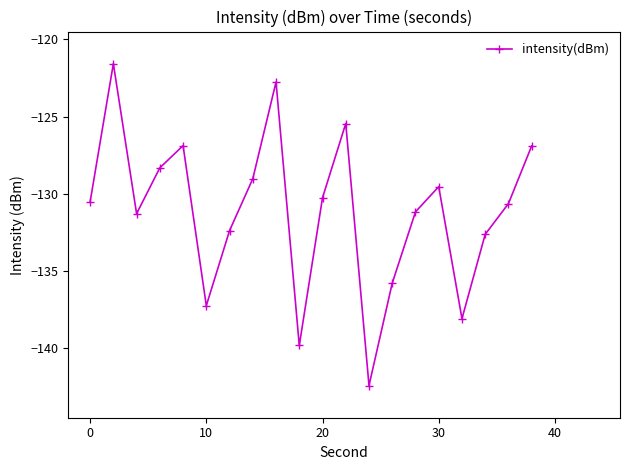

What is the sum of all values?

-2622.8